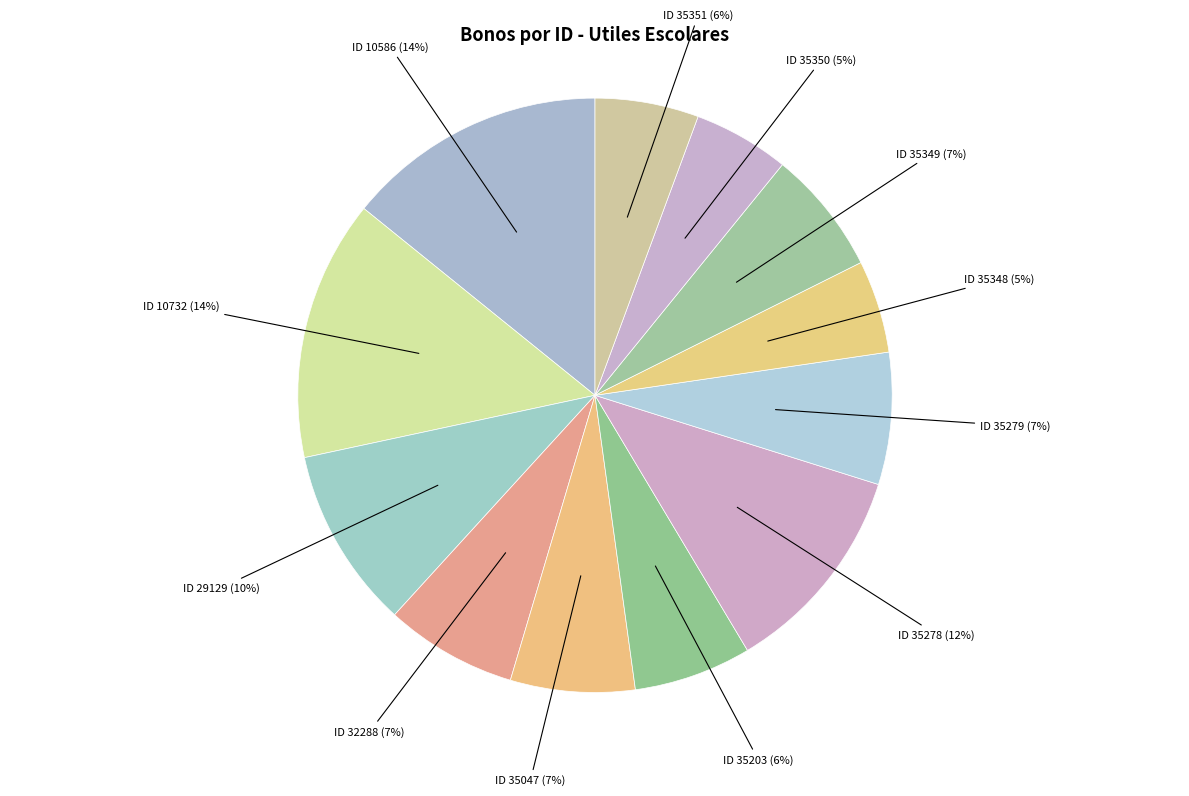

Is there any slice that represents more than half of the pie?

No